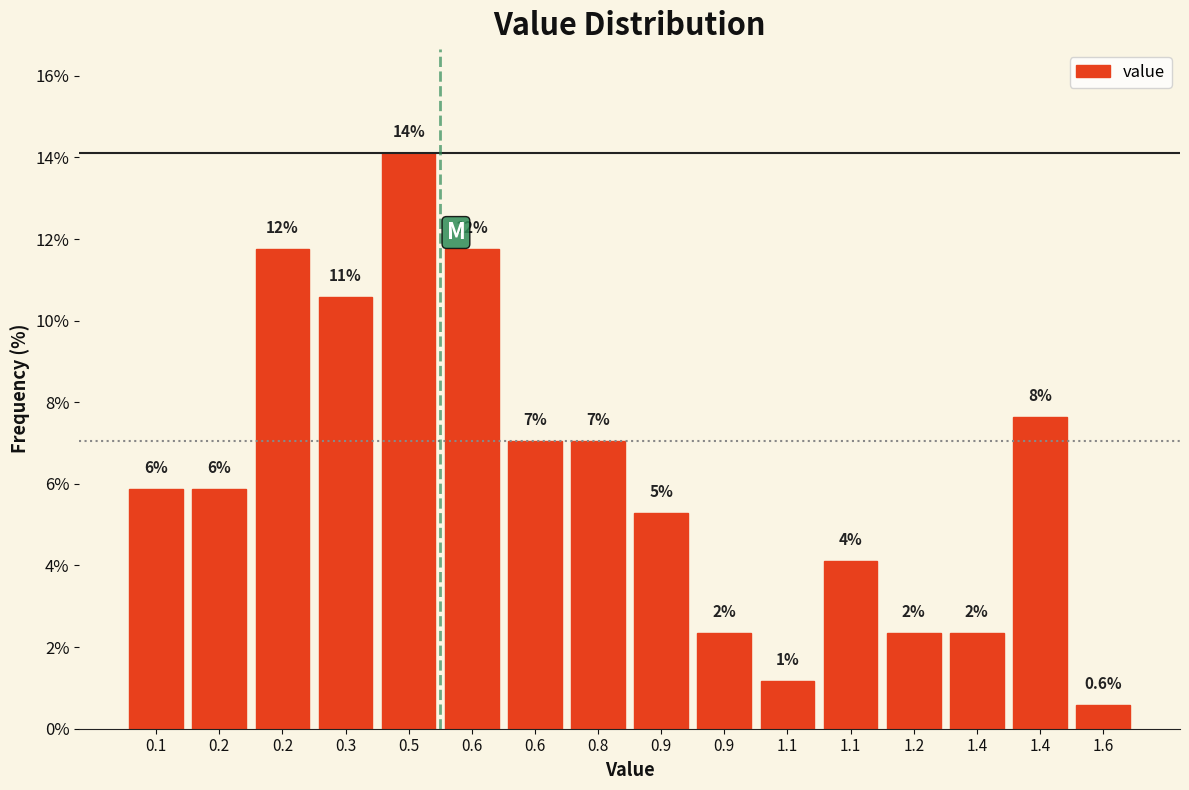

Are the bars horizontal?

No